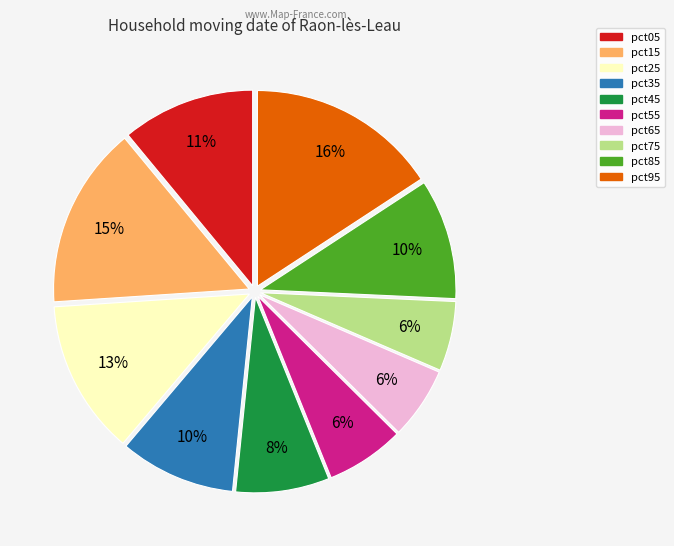

To the nearest percent, what portion does pct65 represent?

6%